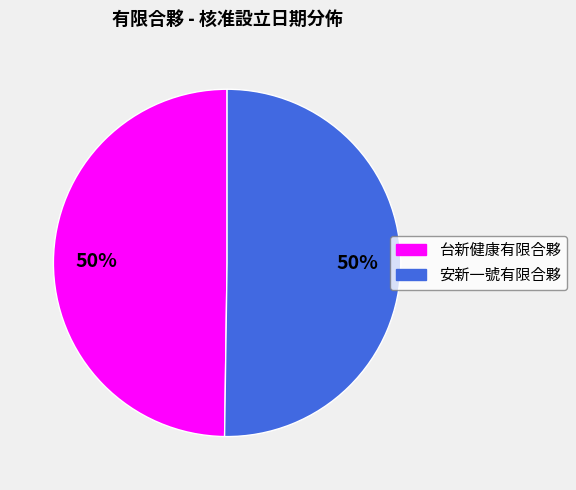

Is it true that 台新健康有限合夥 is 50% of the pie?

True